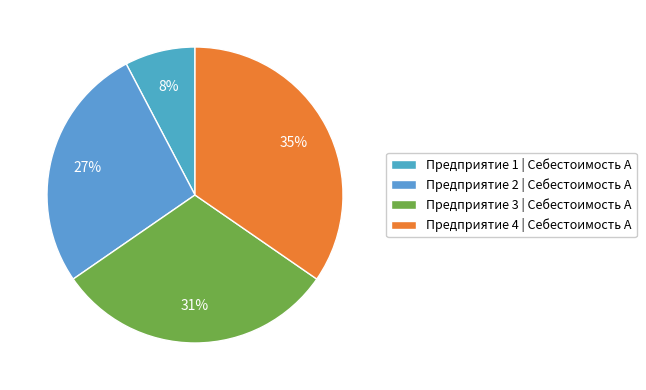

How many slices are in this pie chart?

4